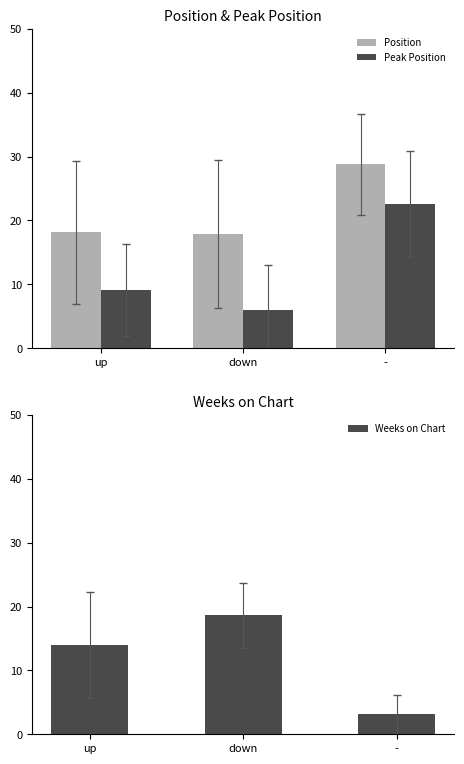

The value of Position at up is 32.2. True or false?

False